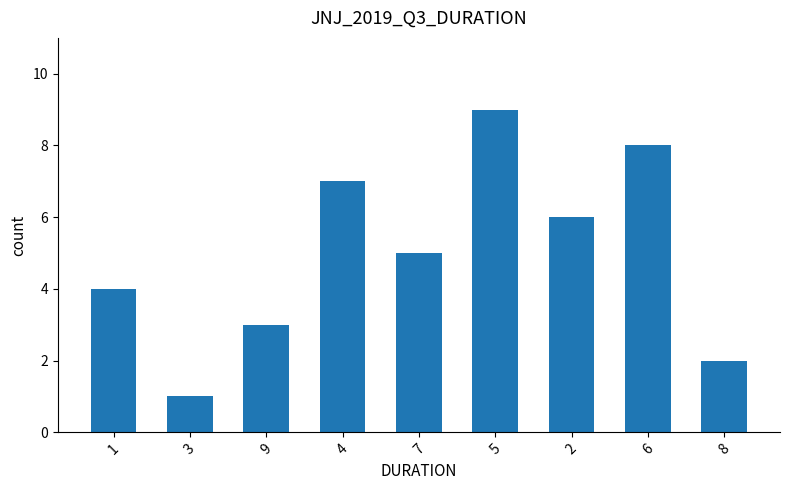

What position from the left is 9?

3